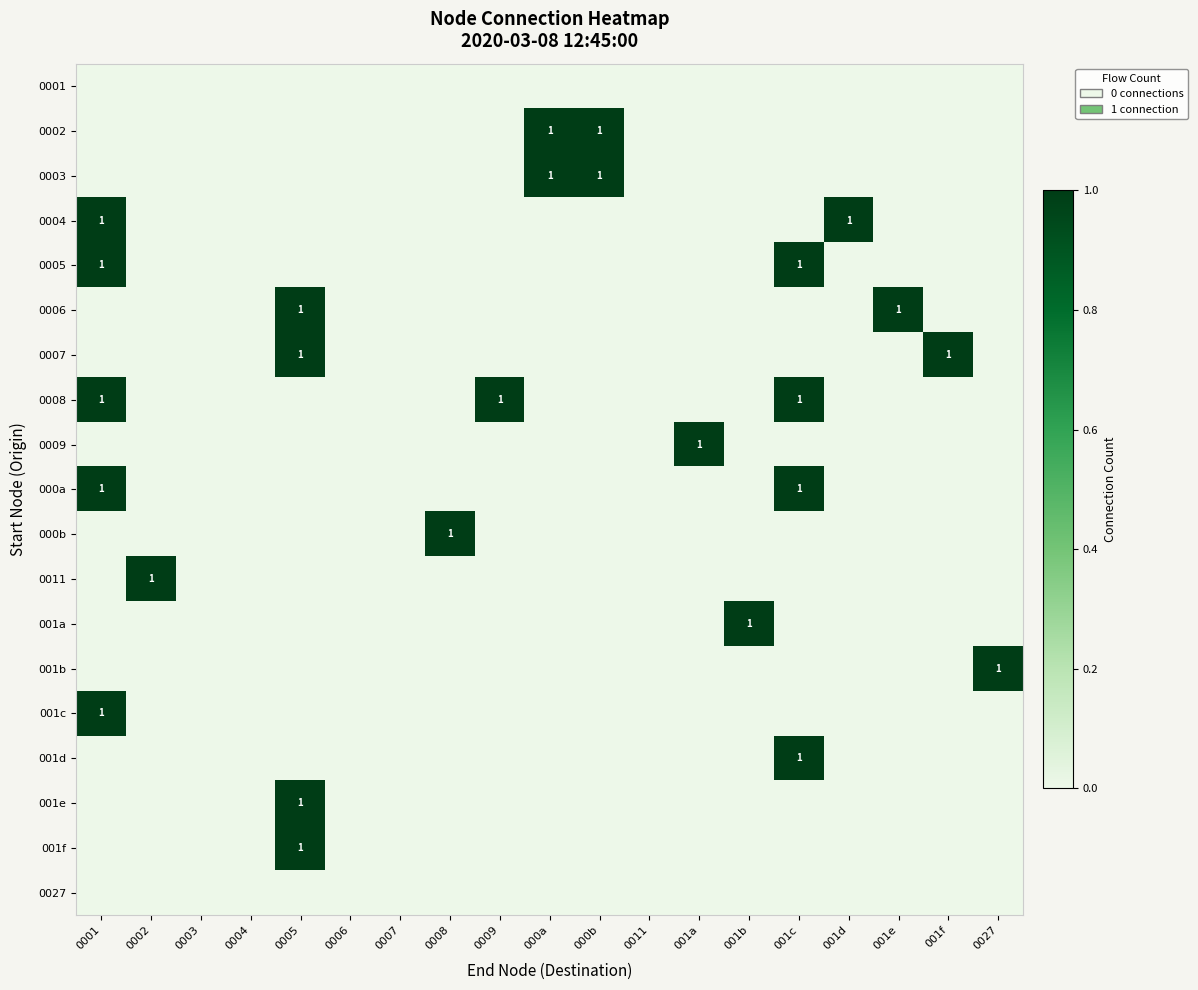

The 0009 series shows 1 at 001a. True or false?

True